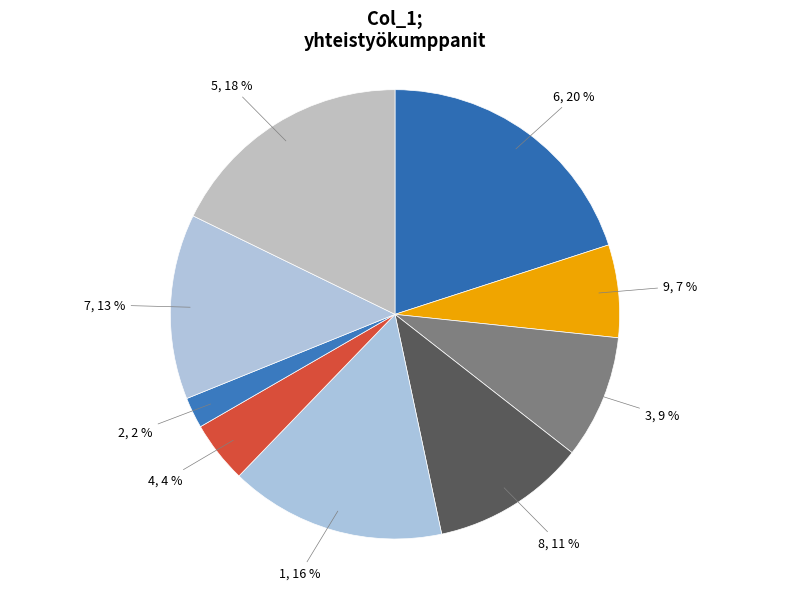

True or false: 2 accounts for 2% of the total.

True